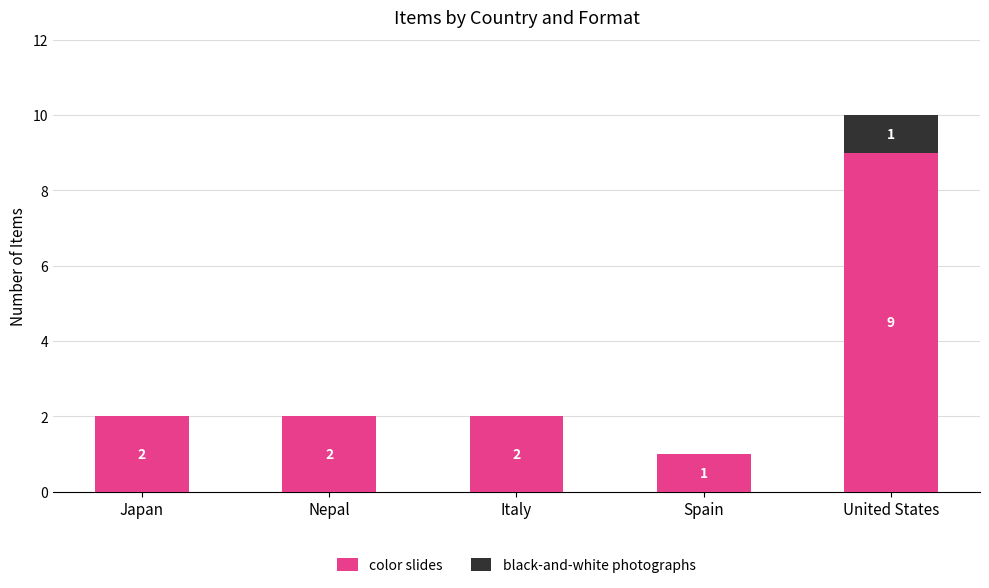

What is the sum of the color slides values at Nepal and Italy?

4